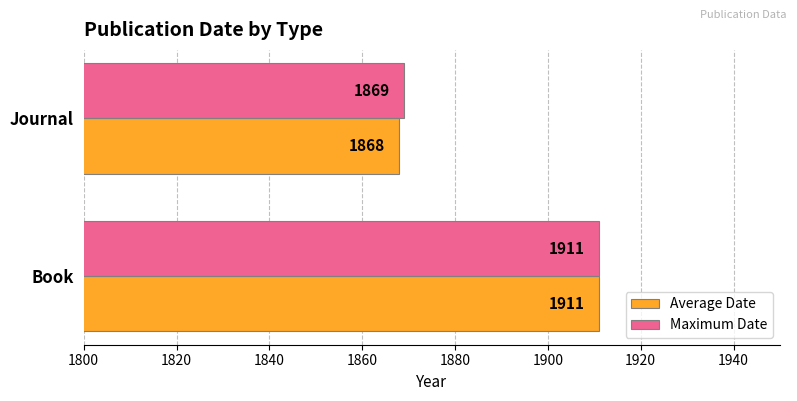

List the labels in order of Maximum Date value, smallest first.

Journal, Book